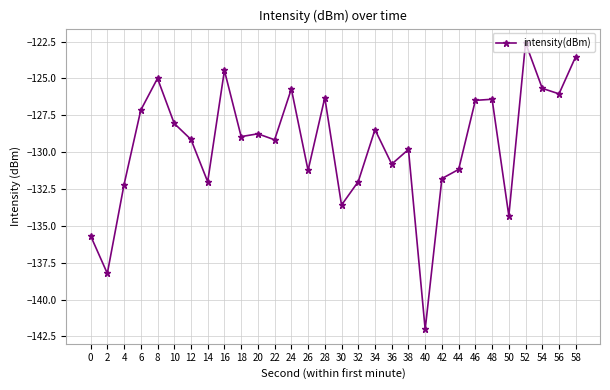

What value does the data have at 48?

-126.4